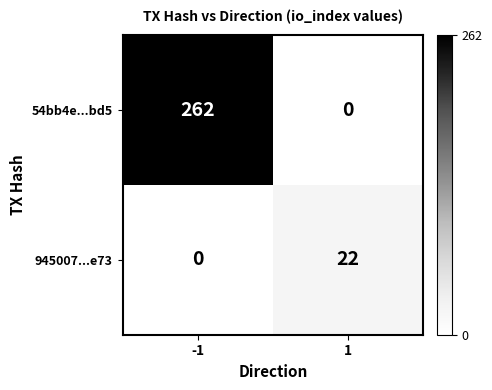

List the series in order of their overall mean, highest first.

54bb4e...bd5, 945007...e73